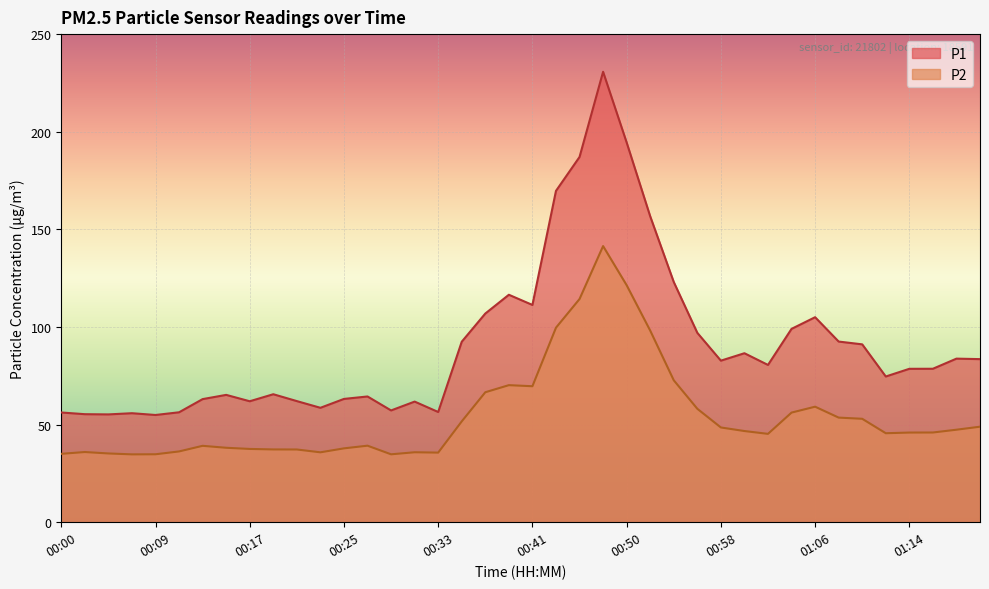

What position from the left is 00:33?

17